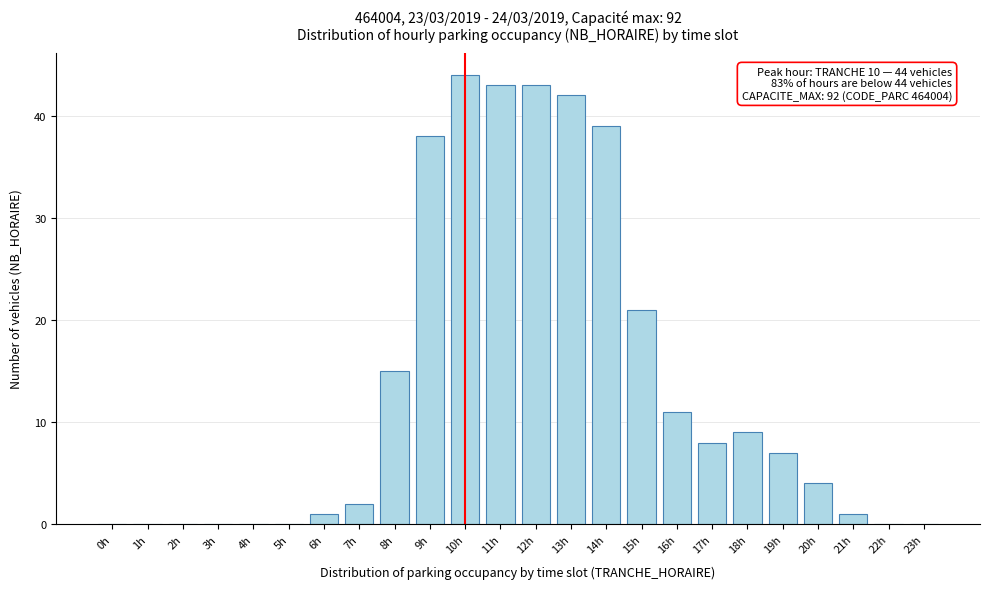

Reading right to left, transcribe all the data shown in this chart.

23h=0	22h=0	21h=1	20h=4	19h=7	18h=9	17h=8	16h=11	15h=21	14h=39	13h=42	12h=43	11h=43	10h=44	9h=38	8h=15	7h=2	6h=1	5h=0	4h=0	3h=0	2h=0	1h=0	0h=0